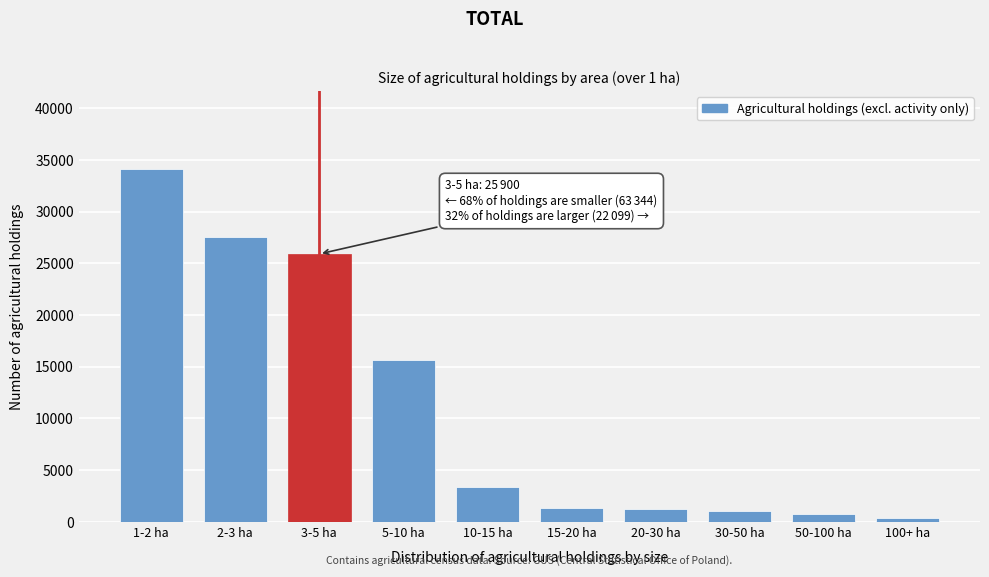

Which label corresponds to the largest value in the chart?

1-2 ha